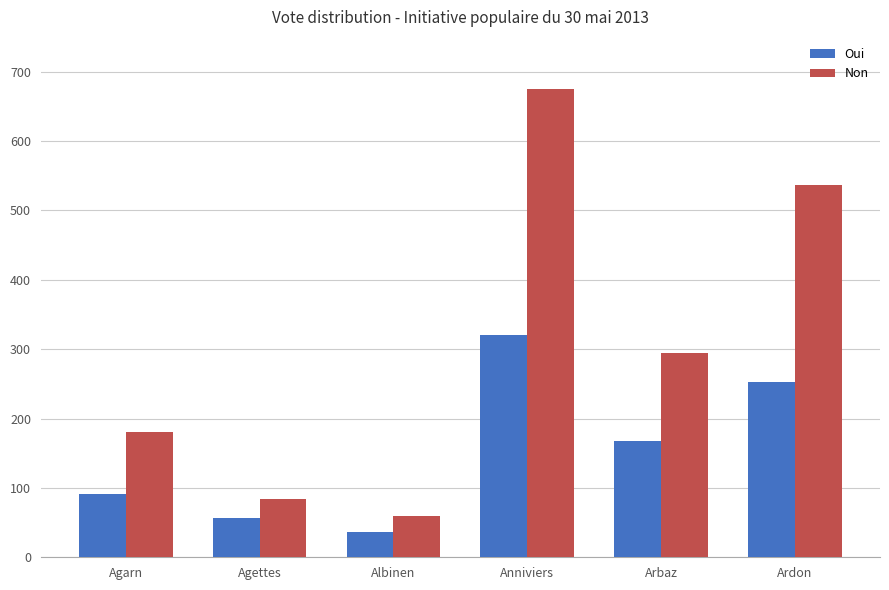

What position from the left is Agettes?

2